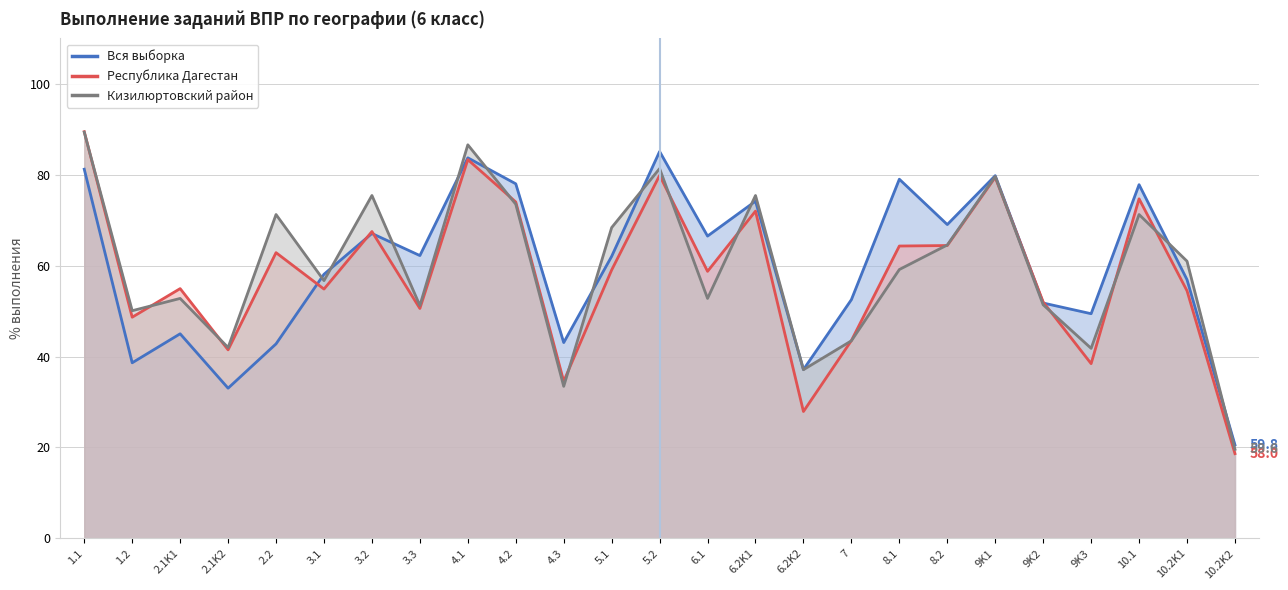

Which series has the widest spread of values?

Республика Дагестан